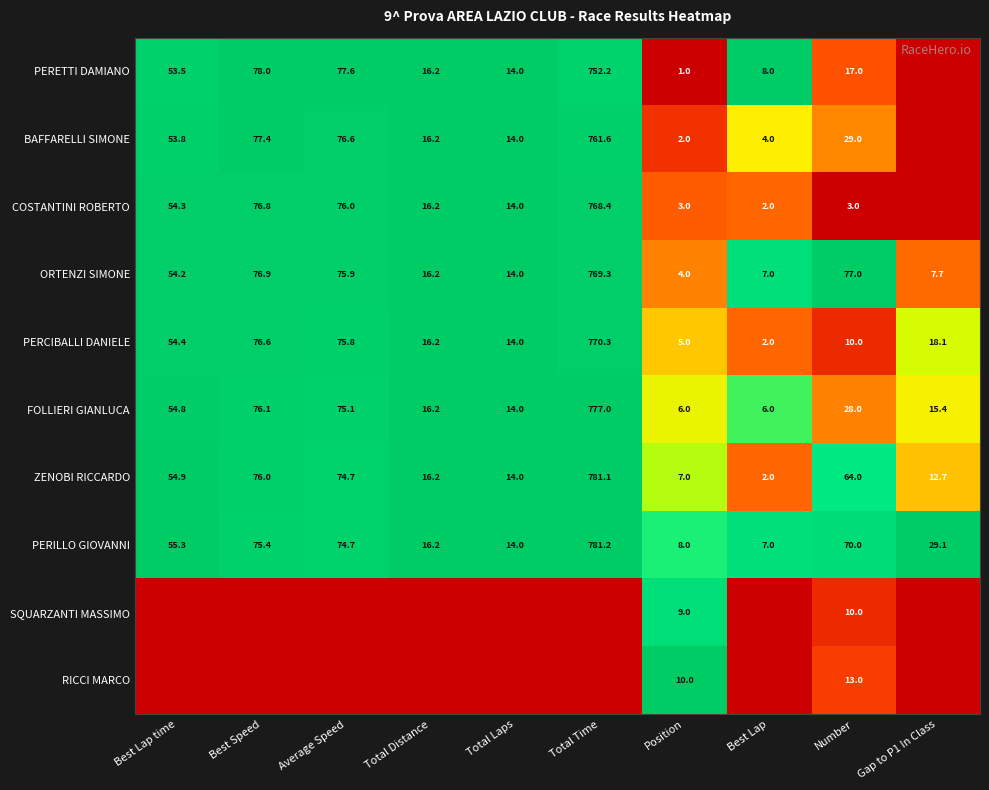

Is the value of ZENOBI RICCARDO at Best Lap greater than the value of PERCIBALLI DANIELE at Number?

No